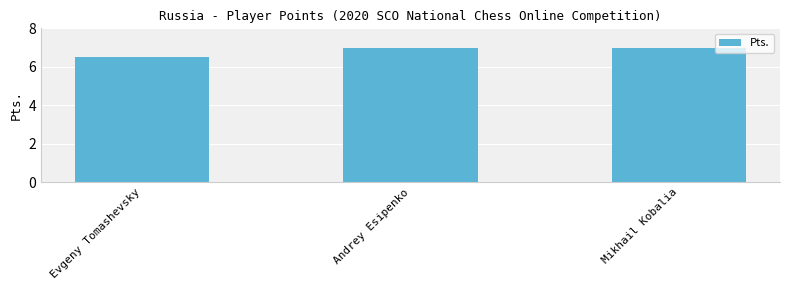

What is the sum of the values at Andrey Esipenko and Mikhail Kobalia?

14.0